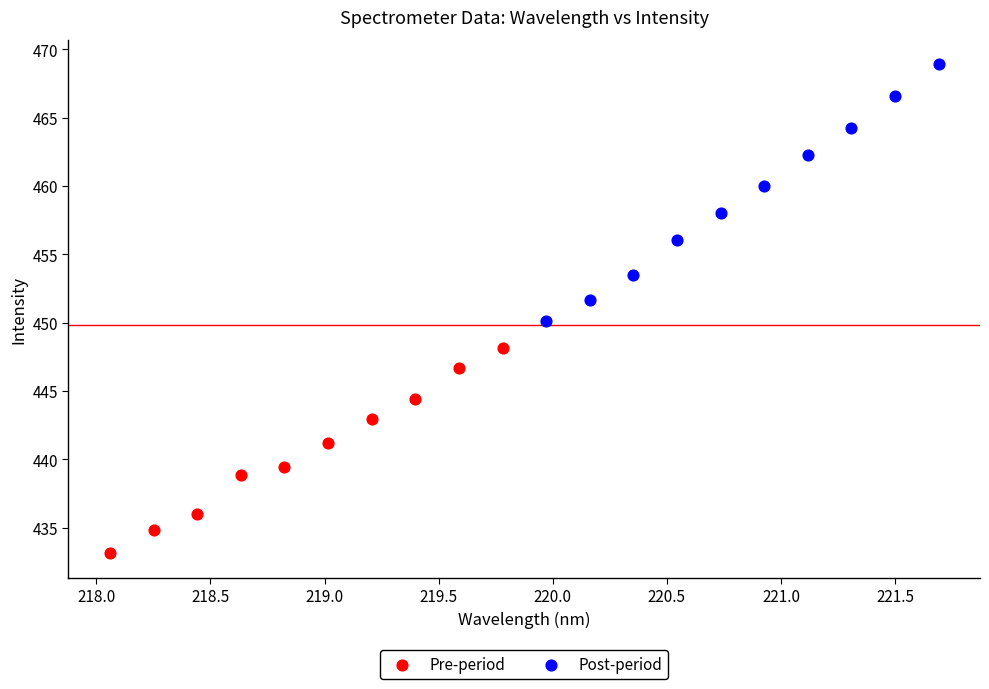

Which series contains the highest Y value?

Post-period